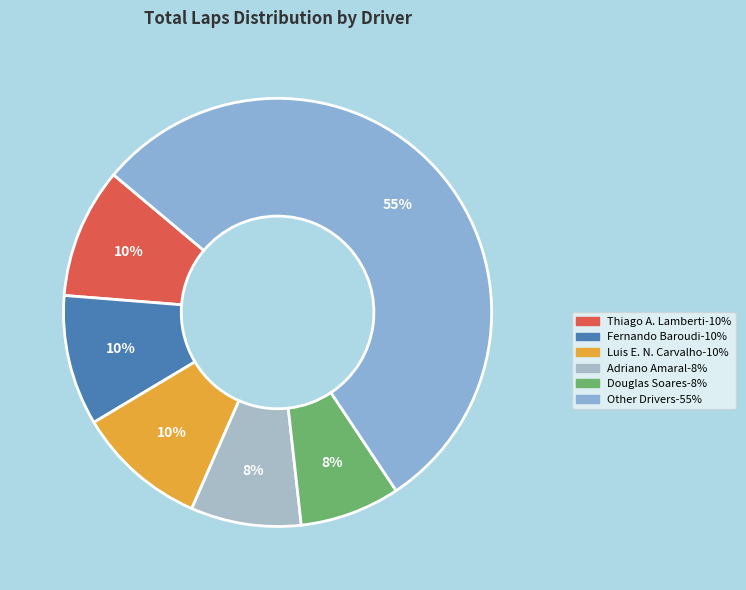

What is the largest slice in the pie chart?

Other Drivers-55%